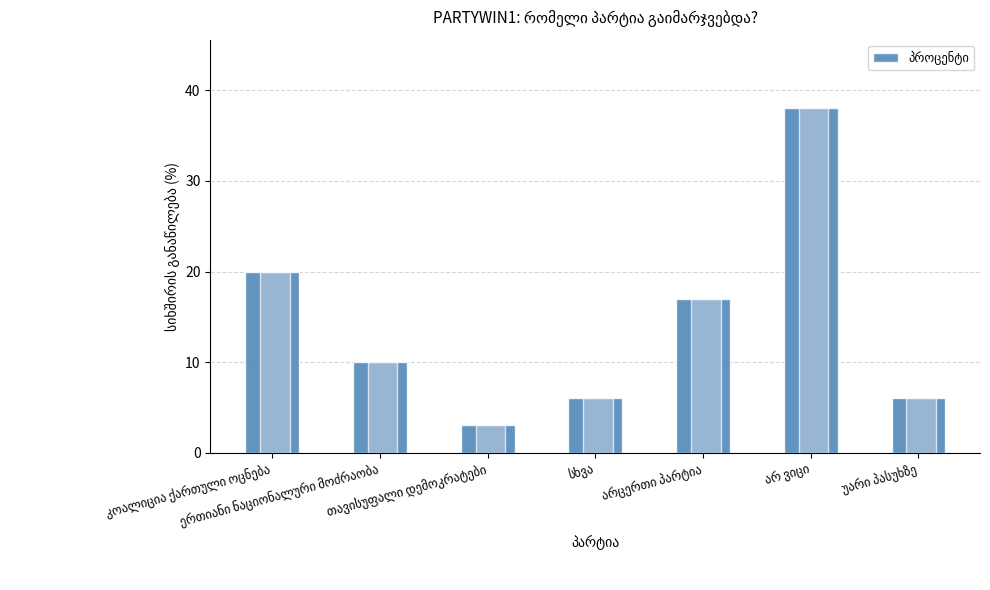

Read the value at უარი პასუხზე, to the nearest 10.

10